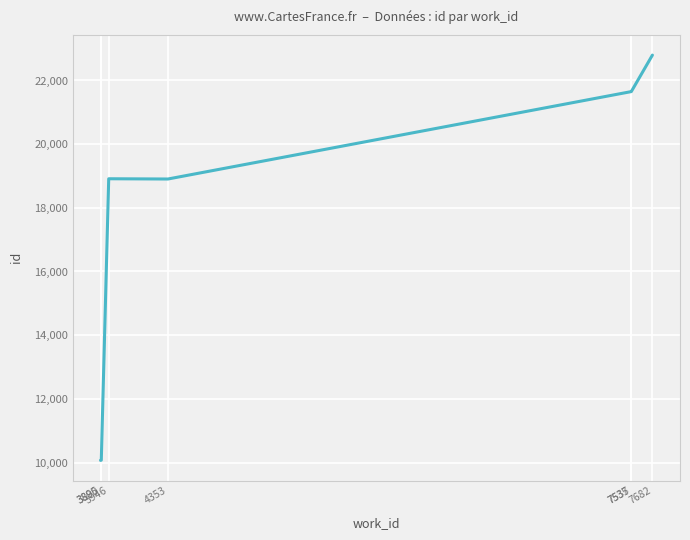

At which category does the data reach its first local peak?

3946